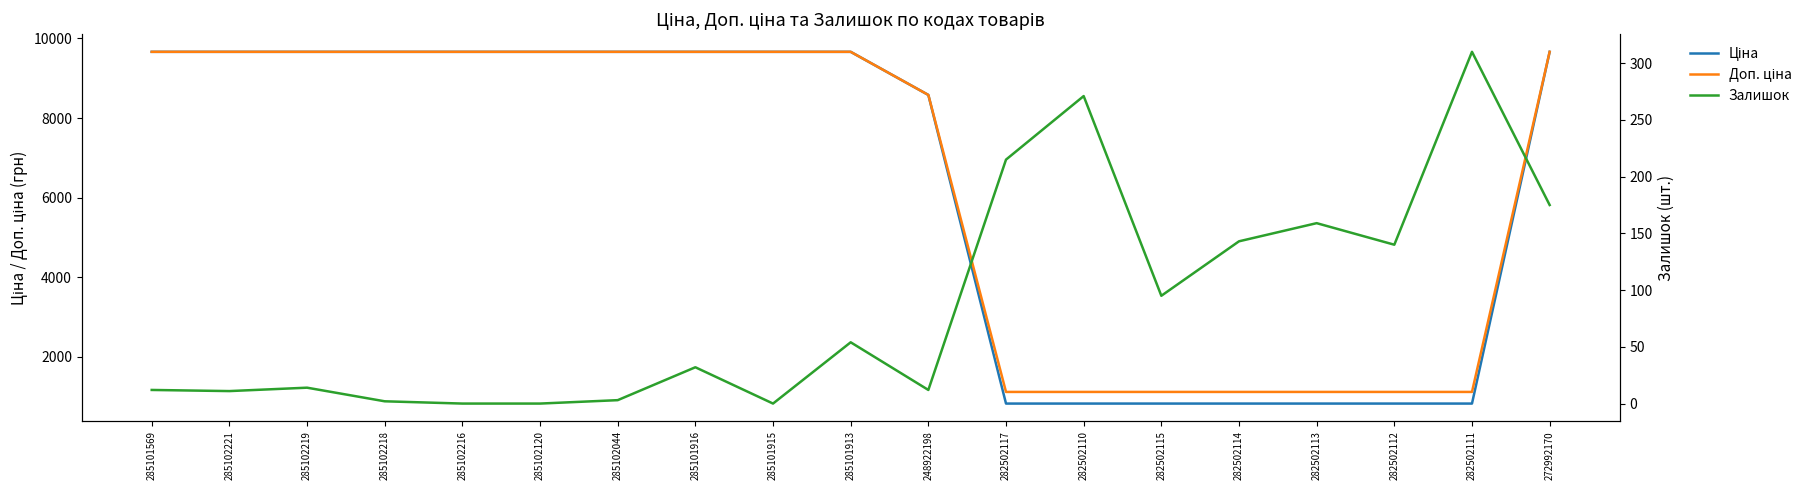

What is the lowest value of the Ціна series?

823.9